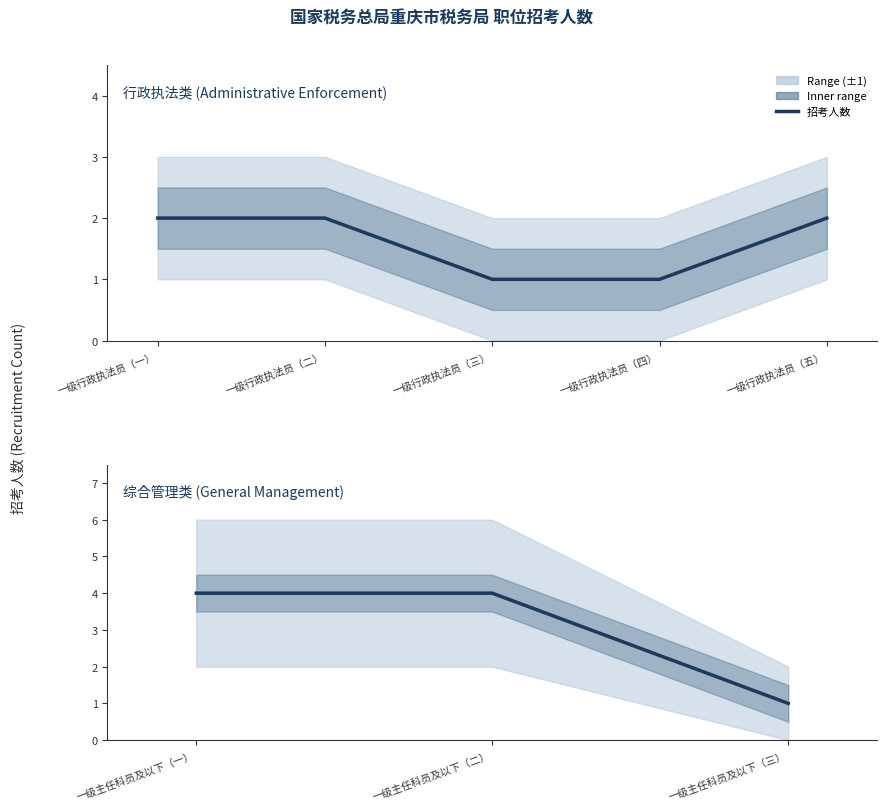

Which has a higher value, 一级主任科员及以下（二） or 一级主任科员及以下（一）?

一级主任科员及以下（二）